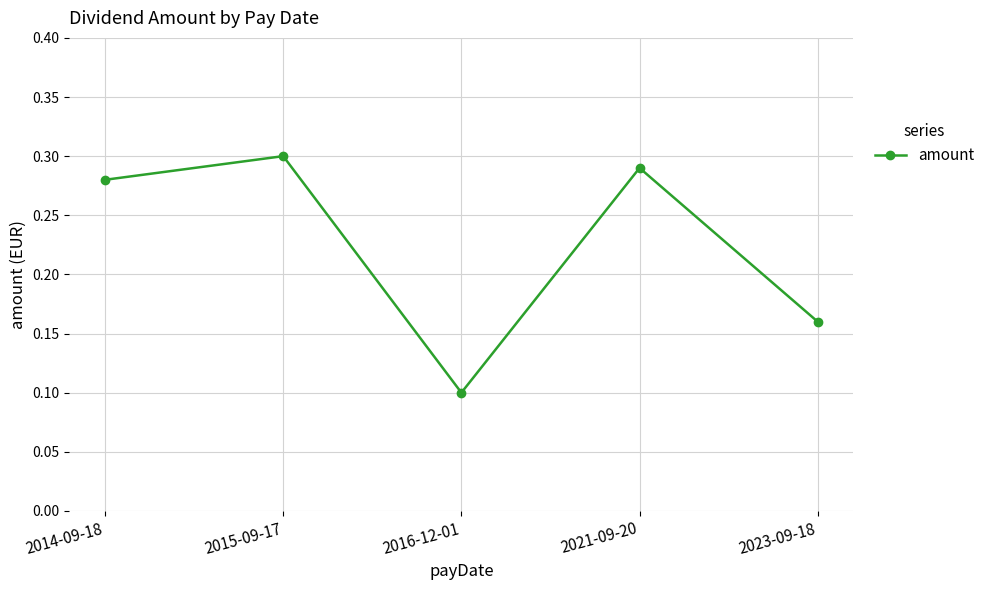

What is the sum of the values at 2014-09-18 and 2021-09-20?

0.6